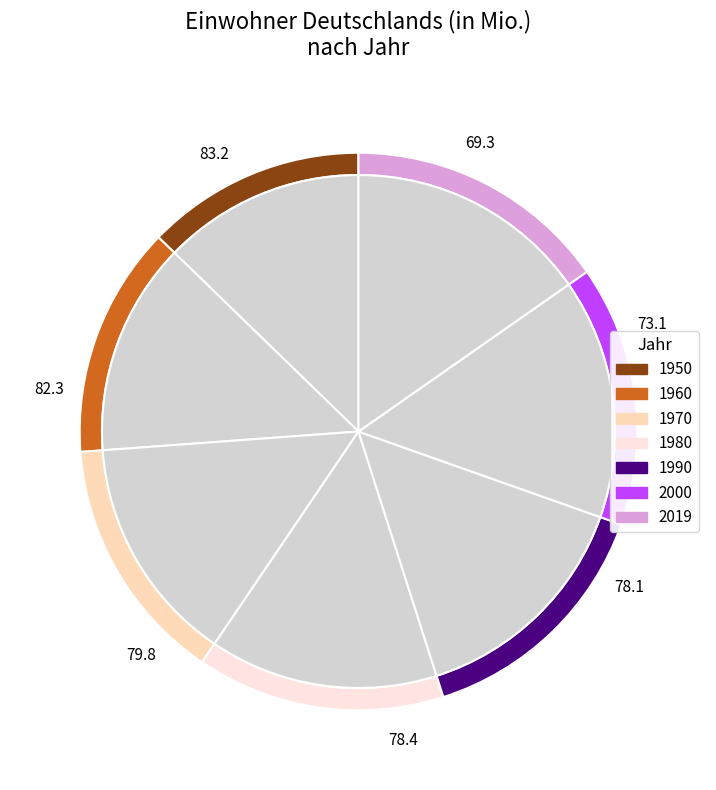

To the nearest percent, what is the difference between the largest and smallest slice percentages?

3%